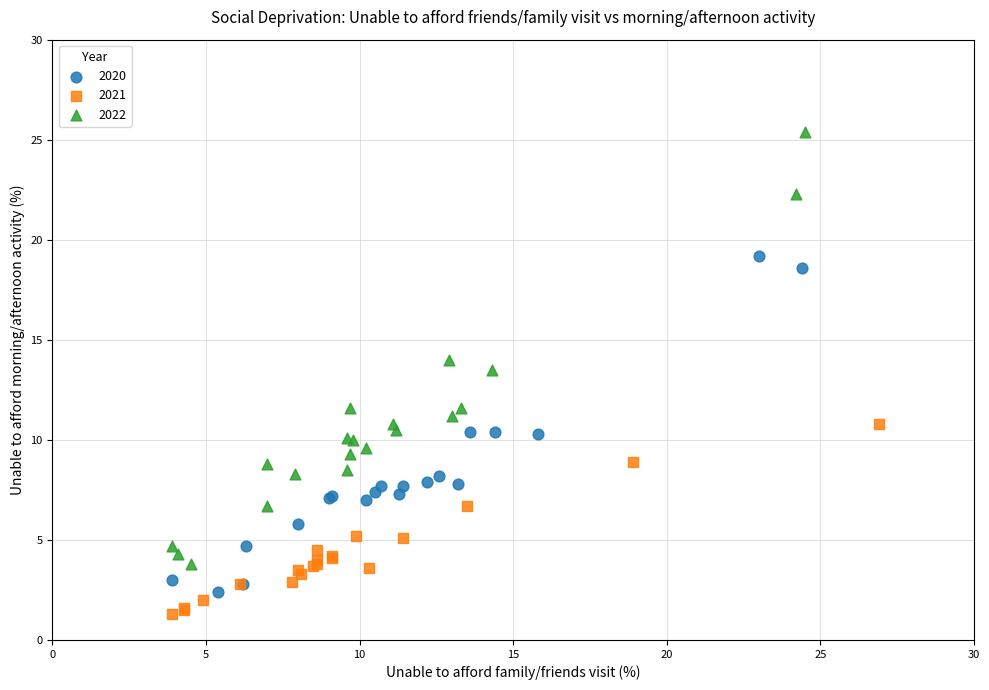

What are all the series names shown in the legend?

2020, 2021, 2022